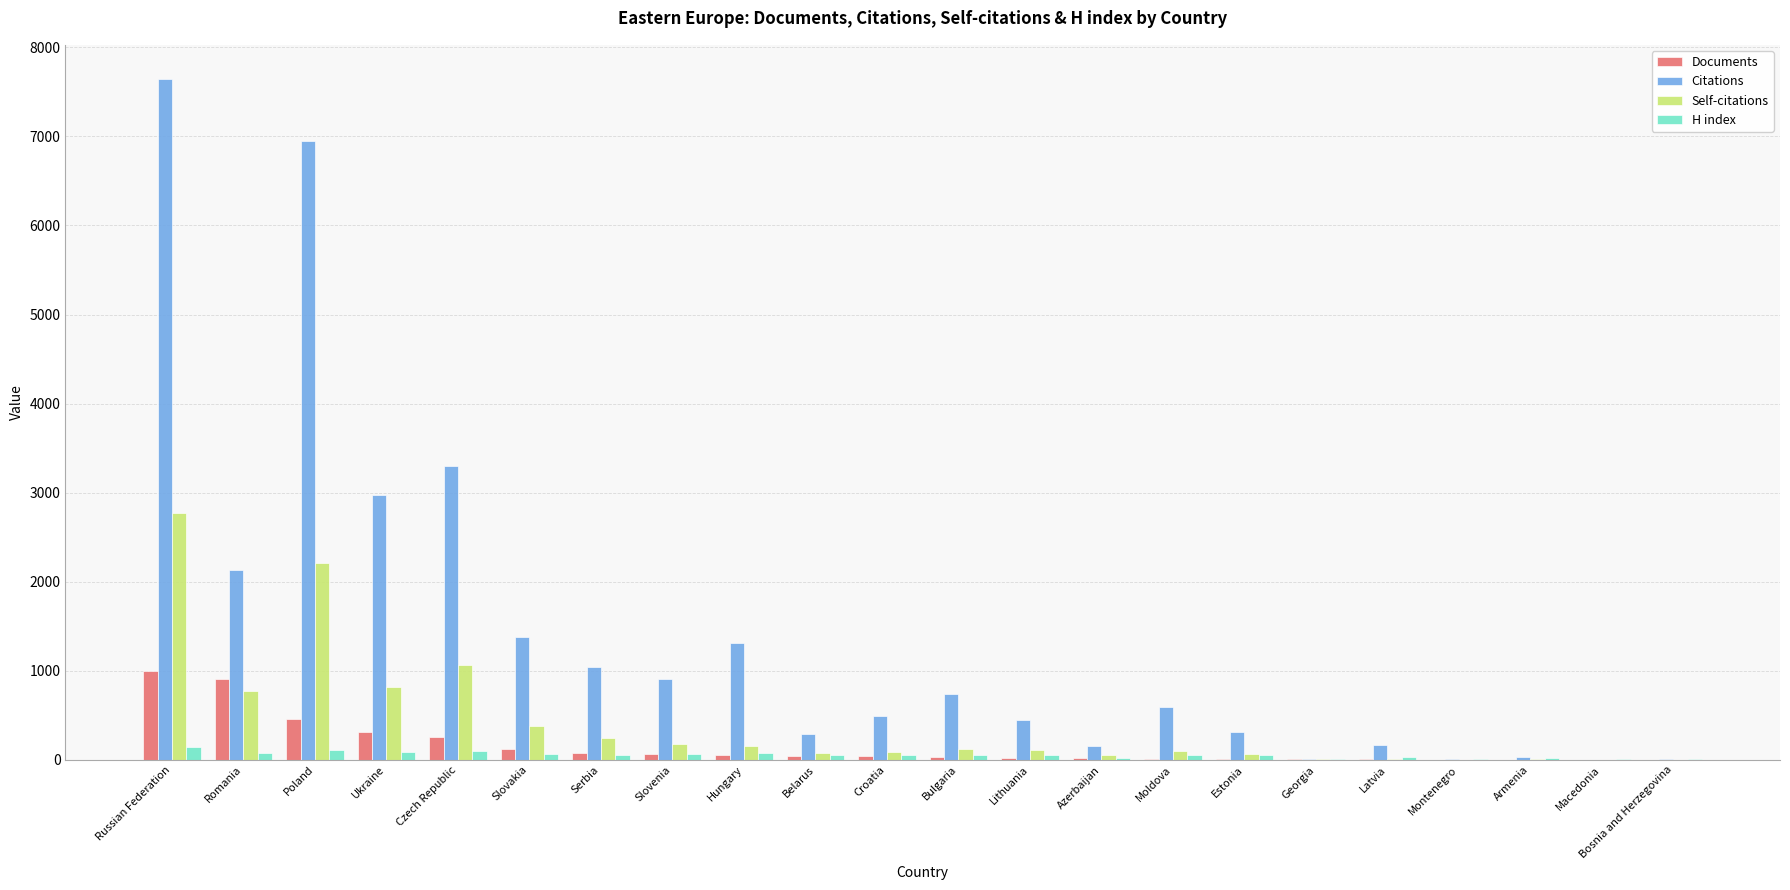

Which series has the largest total across all categories?

Citations